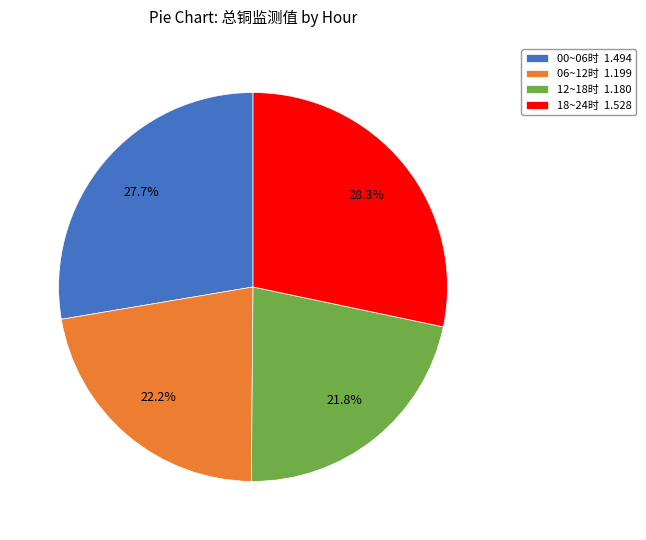

How many segments does this pie chart have?

4